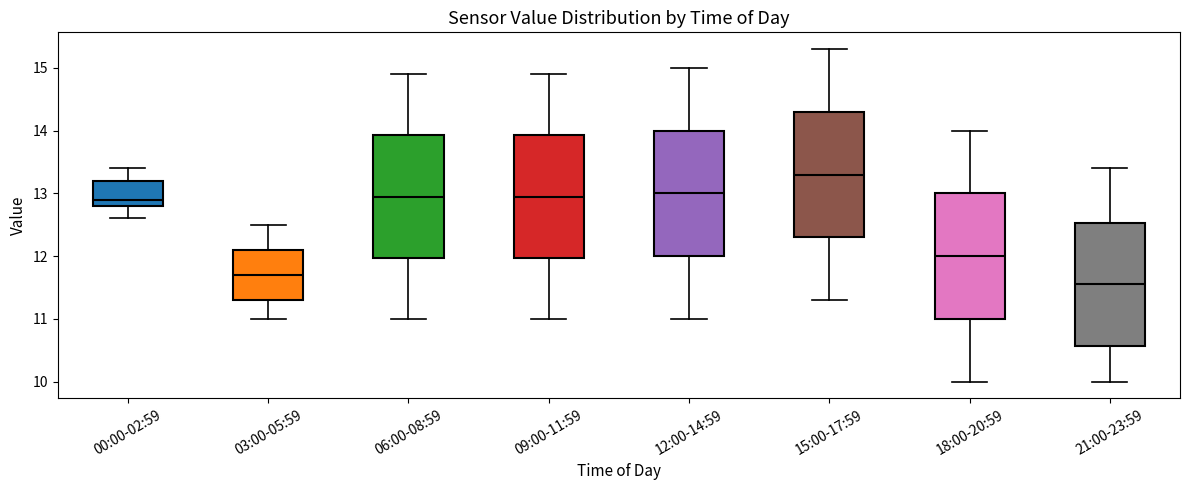

Reading left to right, read every box against the y-axis: the position of its median line, the range the box covers, and the ends of its whiskers. The values are not printed on the chart, so give them approximately, as read against the axis.

00:00-02:59: median 12.9, box 12.8 to 13.2, whiskers 12.6 to 13.4
03:00-05:59: median 11.7, box 11.3 to 12.1, whiskers 11.0 to 12.5
06:00-08:59: median 13.0, box 12.0 to 13.9, whiskers 11.0 to 14.9
09:00-11:59: median 13.0, box 12.0 to 13.9, whiskers 11.0 to 14.9
12:00-14:59: median 13.0, box 12.0 to 14.0, whiskers 11.0 to 15.0
15:00-17:59: median 13.3, box 12.3 to 14.3, whiskers 11.3 to 15.3
18:00-20:59: median 12.0, box 11.0 to 13.0, whiskers 10.0 to 14.0
21:00-23:59: median 11.6, box 10.6 to 12.5, whiskers 10.0 to 13.4